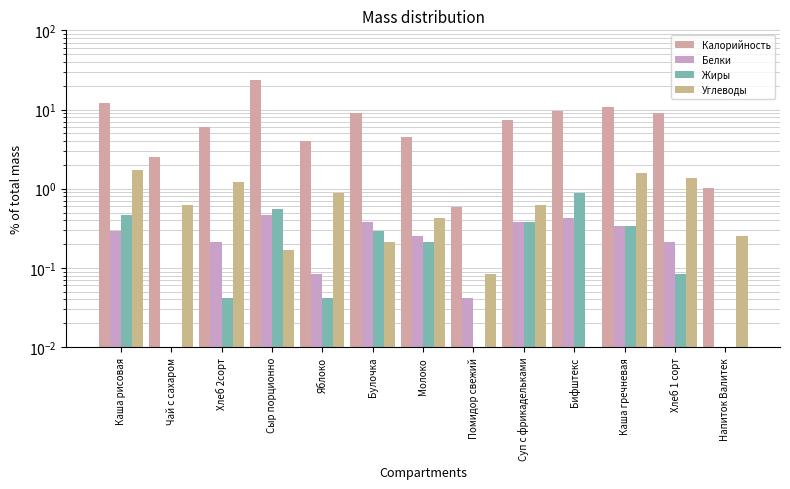

Rank the series by their maximum value, from lowest to highest.

Белки, Жиры, Углеводы, Калорийность